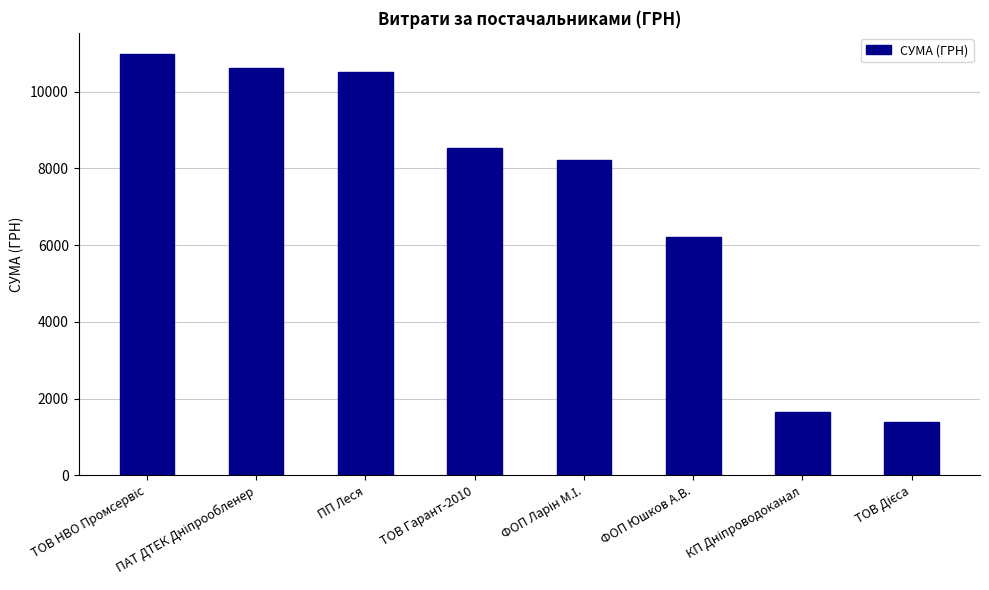

True or false: the data shows 1638.9 at ФОП Юшков А.В..

False